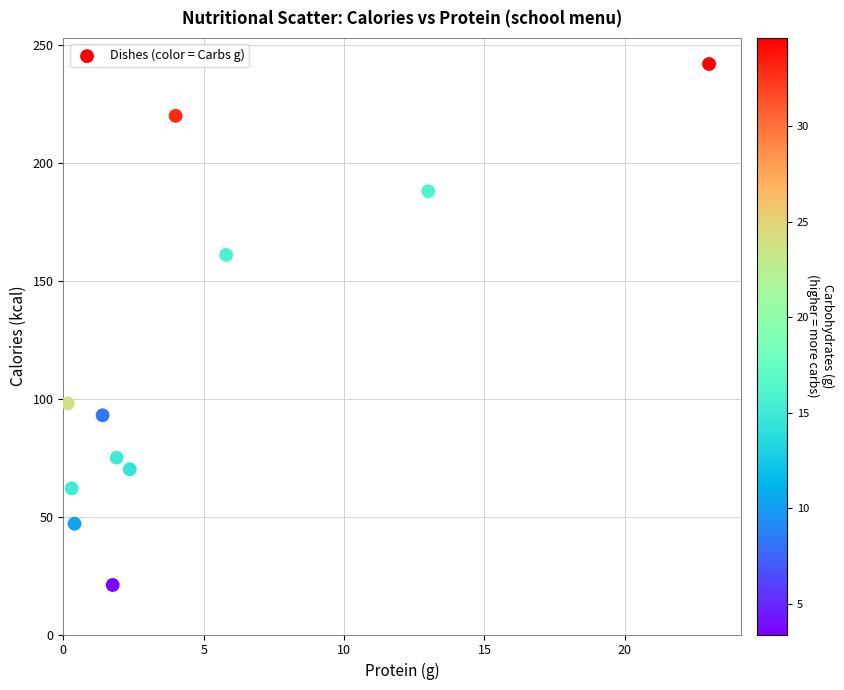

What is the range of Y values (max minus min)?

221.0